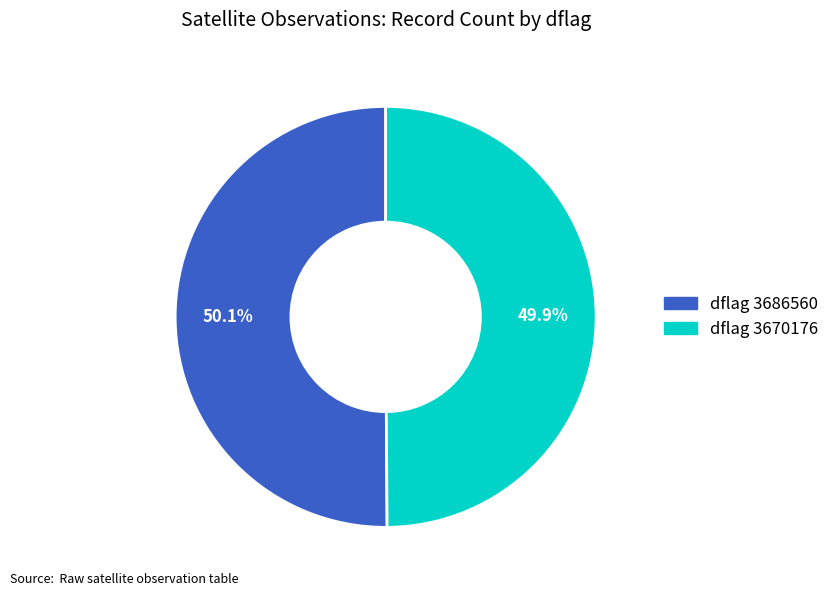

Is there any slice that represents more than half of the pie?

Yes